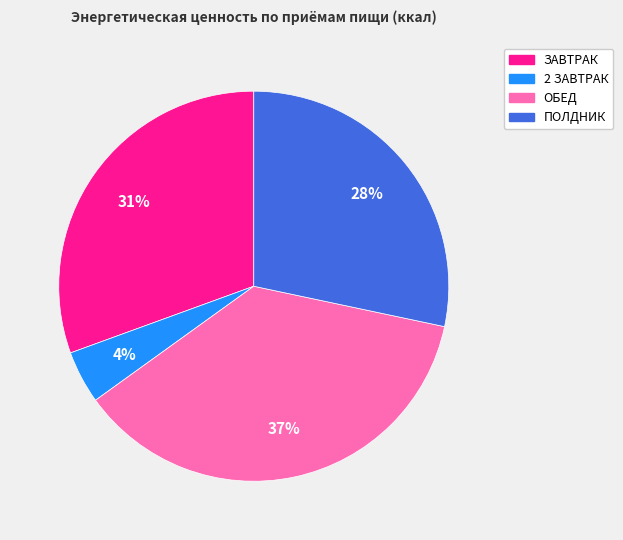

The ЗАВТРАК slice represents 21% of the pie. True or false?

False